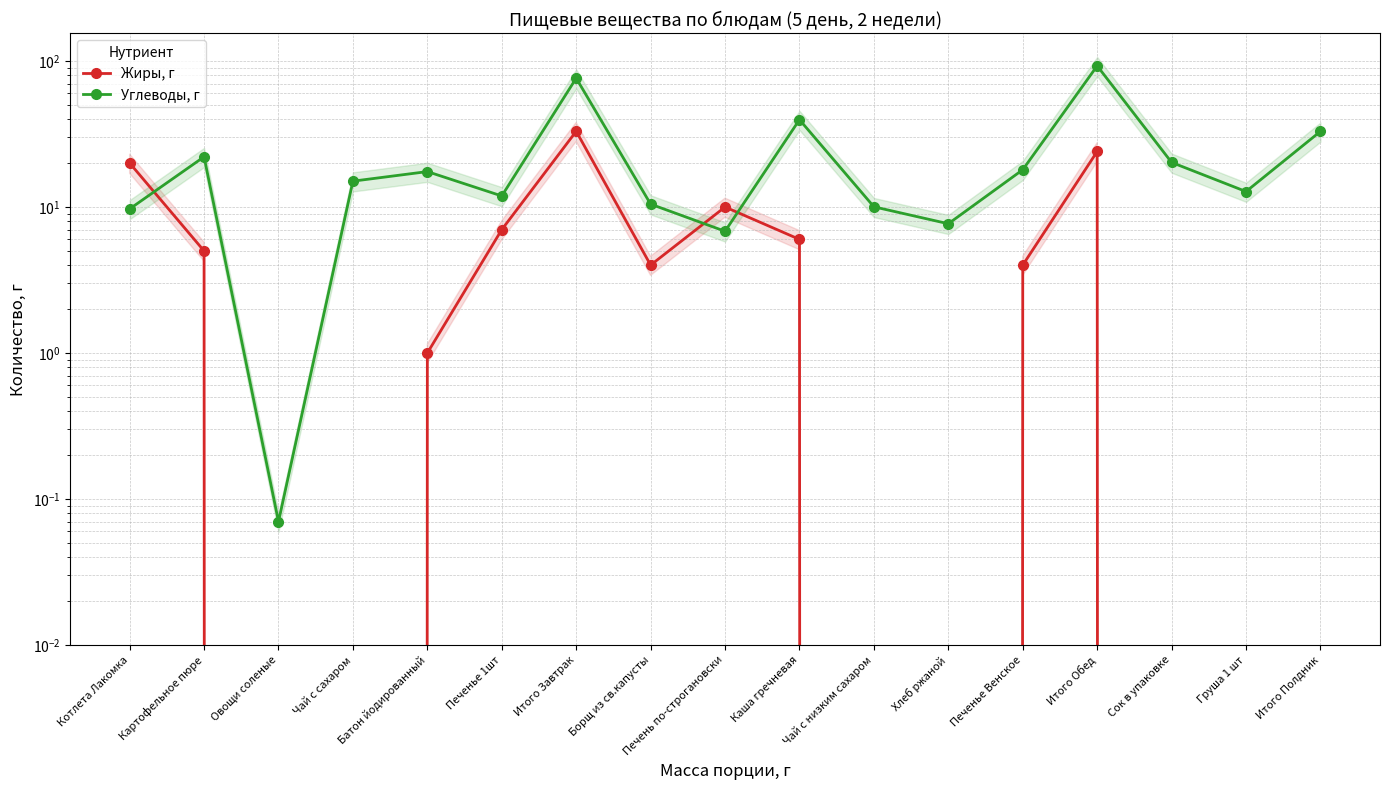

What is the label of the 7th point from the left?

Итого Завтрак